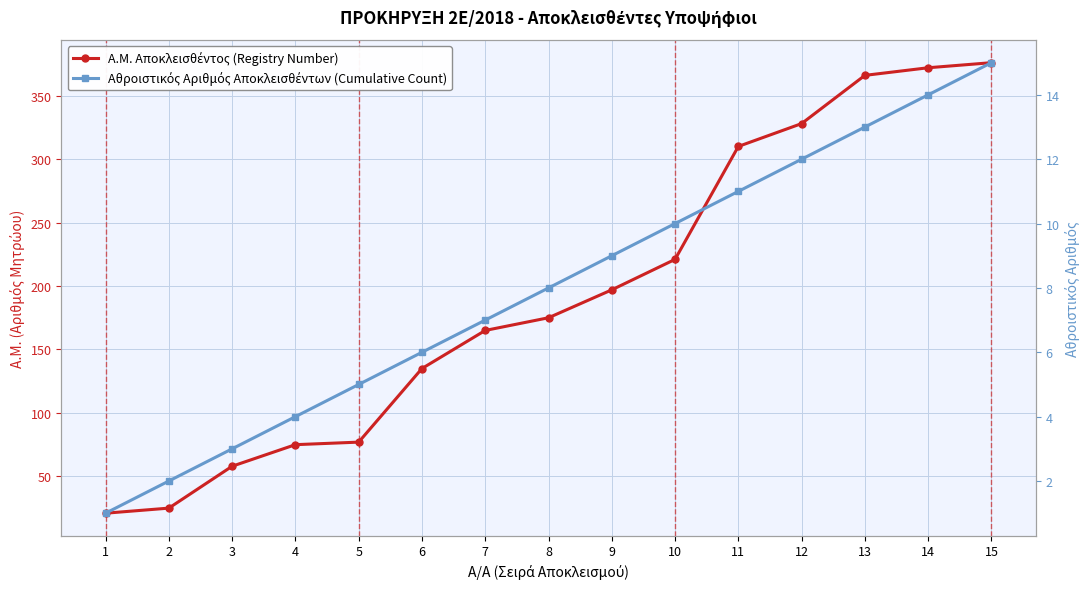

Which series has the largest range (max minus min)?

Α.Μ. Αποκλεισθέντος (Registry Number)